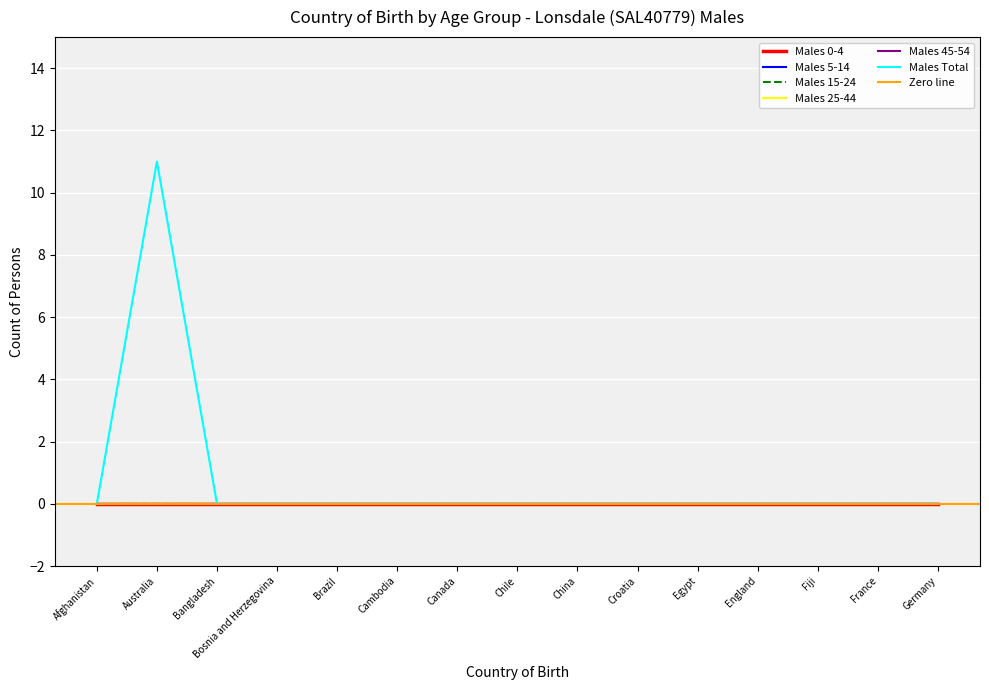

True or false: Males 15-24 and Males 25-44 intersect in this chart.

False